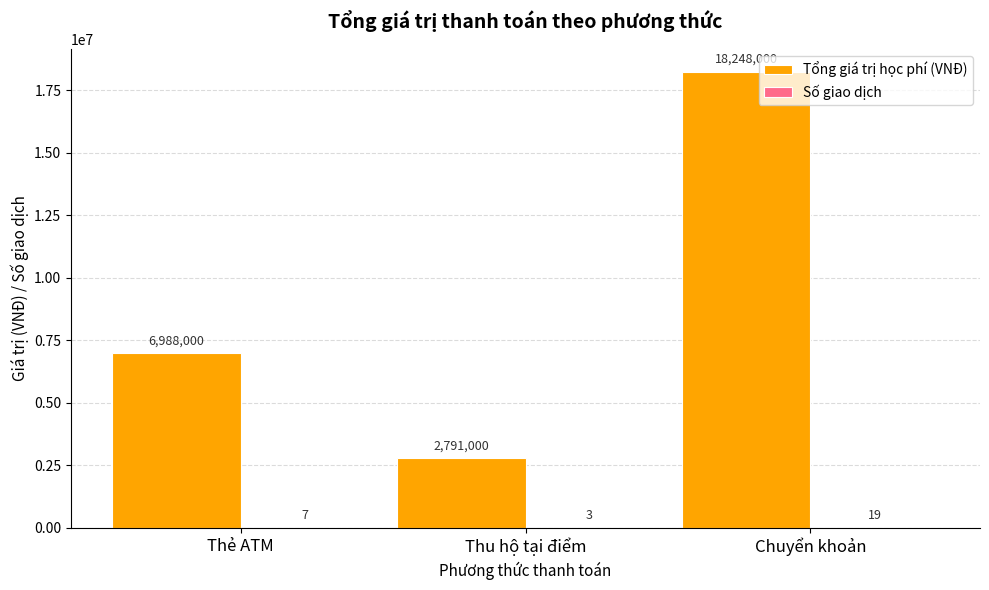

What is the sum of the Tổng giá trị học phí (VNĐ) values at Thẻ ATM and Thu hộ tại điểm?

9779000